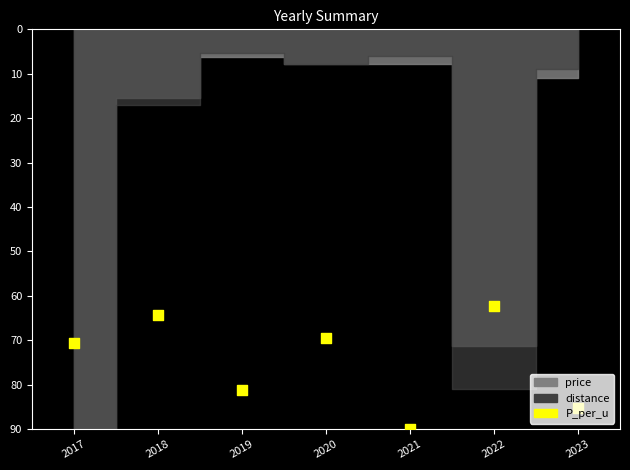

What is the change in value from 2021 to 2023?

-4.9